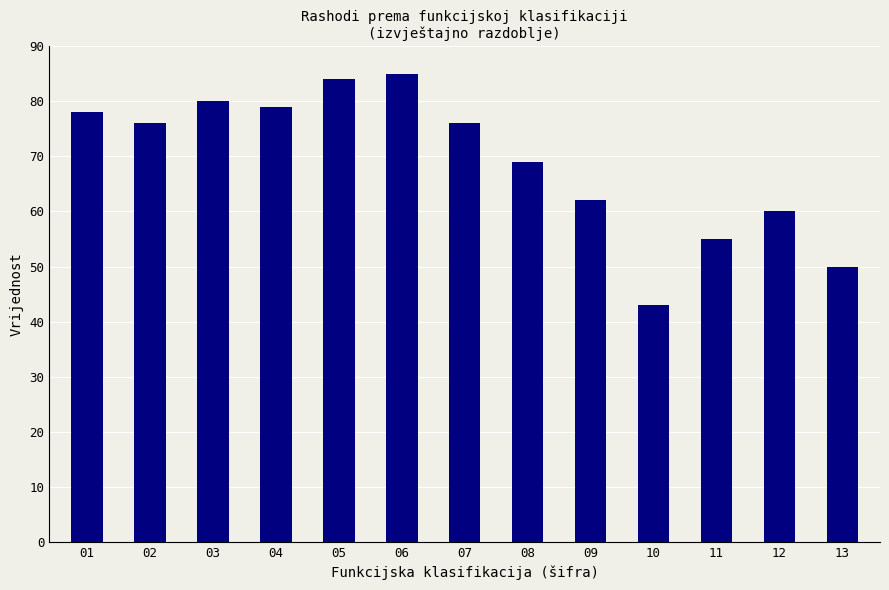

The chart shows a value of 148 at 06. True or false?

False